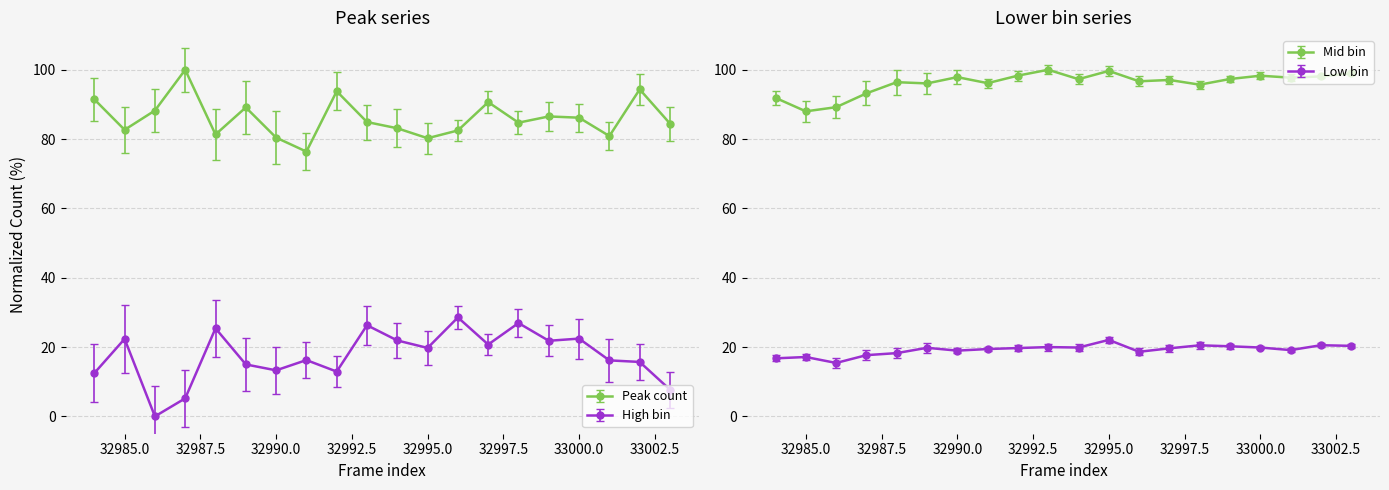

Which label corresponds to the largest value in the chart?

32993